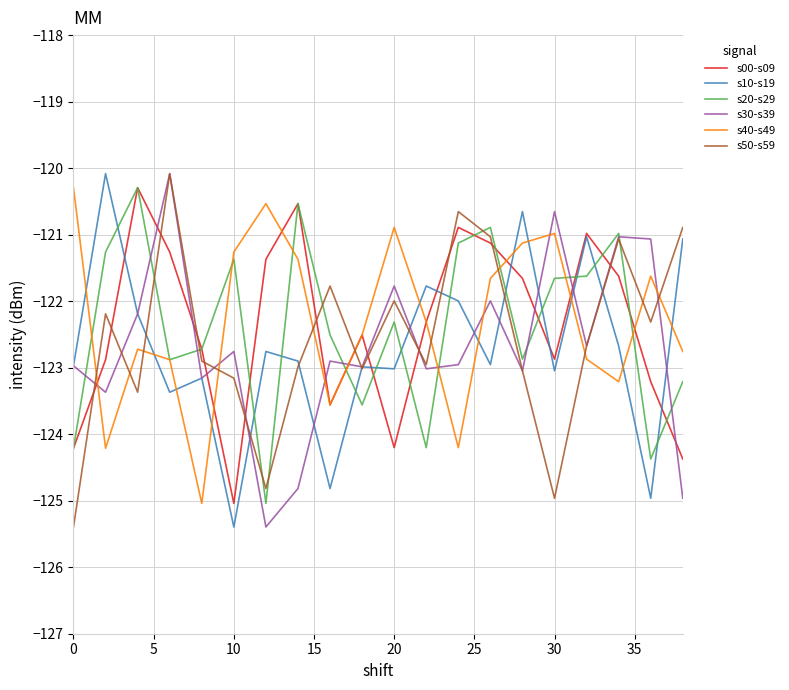

What are all the series names shown in the legend?

s00-s09, s10-s19, s20-s29, s30-s39, s40-s49, s50-s59